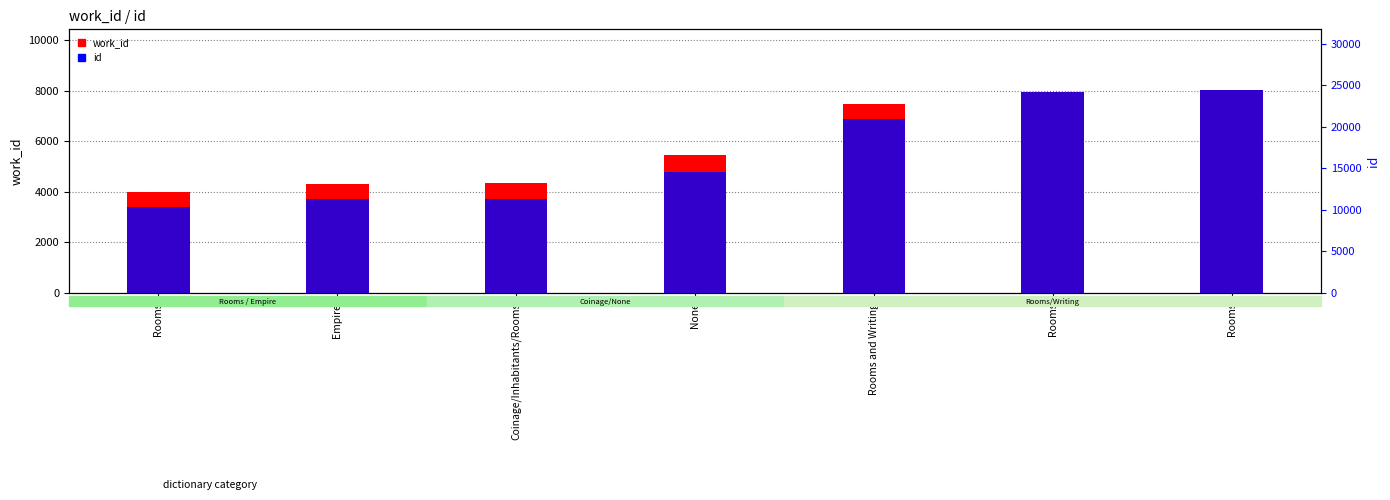

Read the id value at Empire.

11300